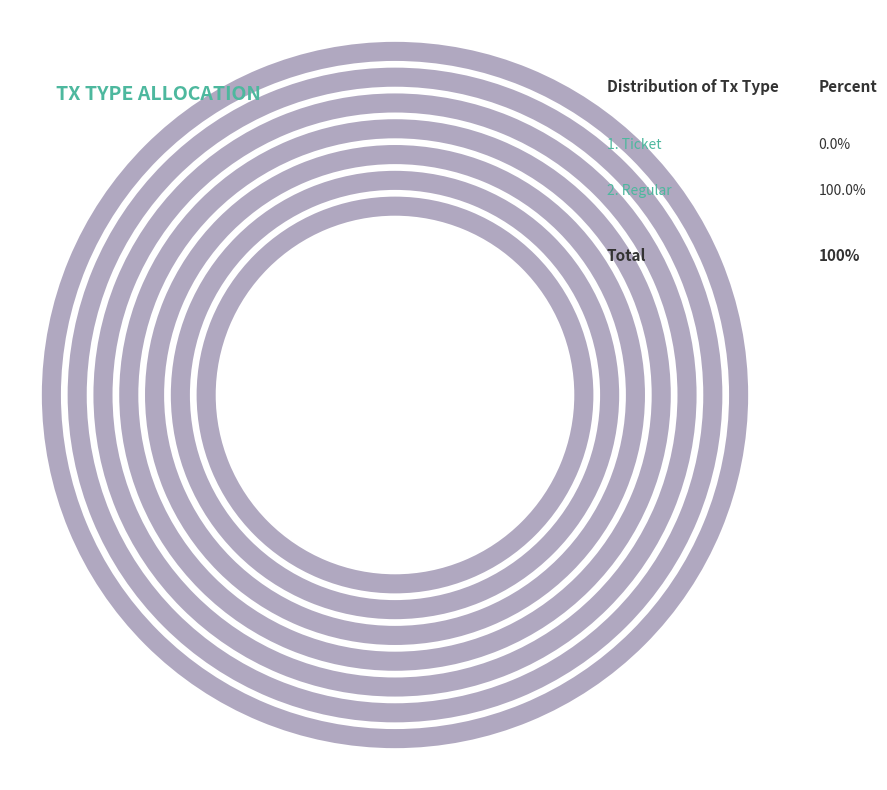

To the nearest percent, what is the difference between the Ticket (io_index=0) and Regular (io_index=6) slice percentages?

100%